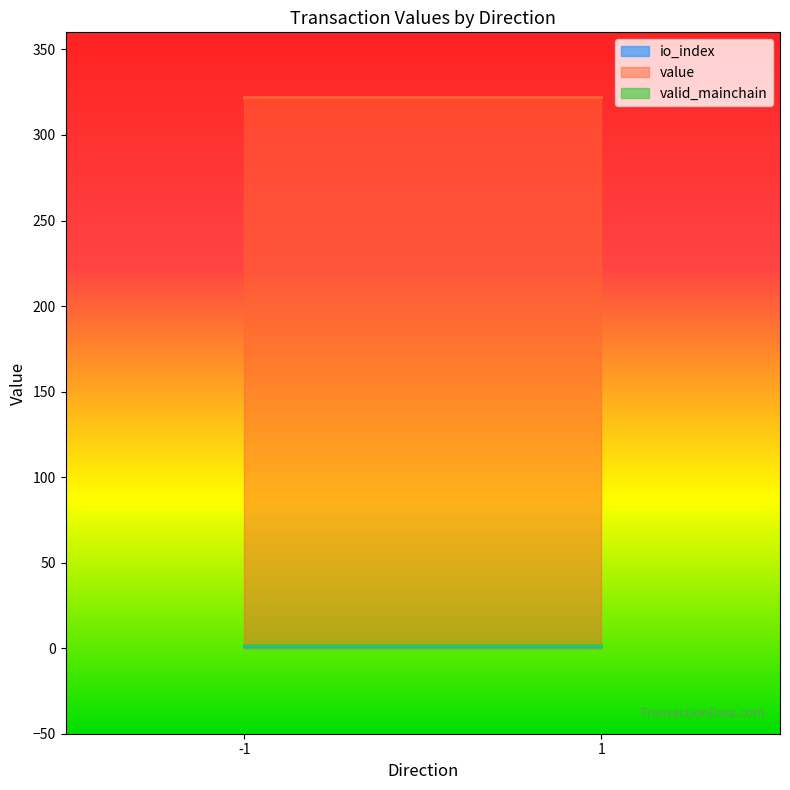

The io_index series shows 1.8 at -1_1. True or false?

False